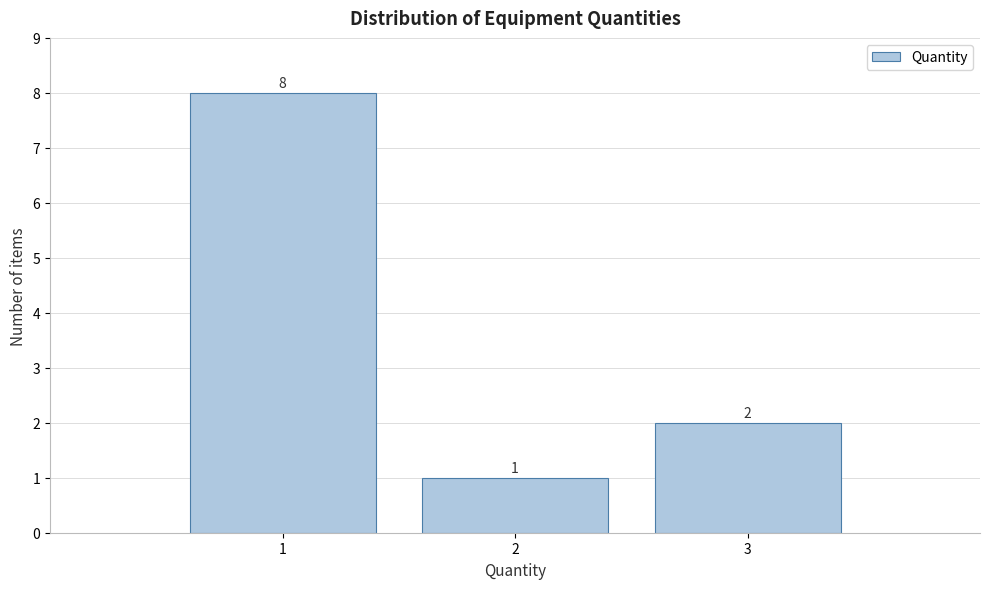

Reading right to left, what are all the values shown in this chart?

2	1	8